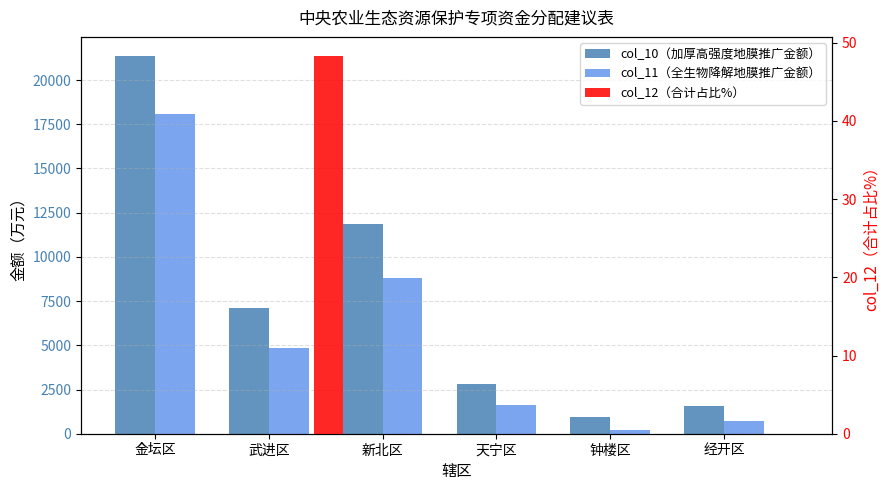

What is the label of the 5th bar from the right?

武进区